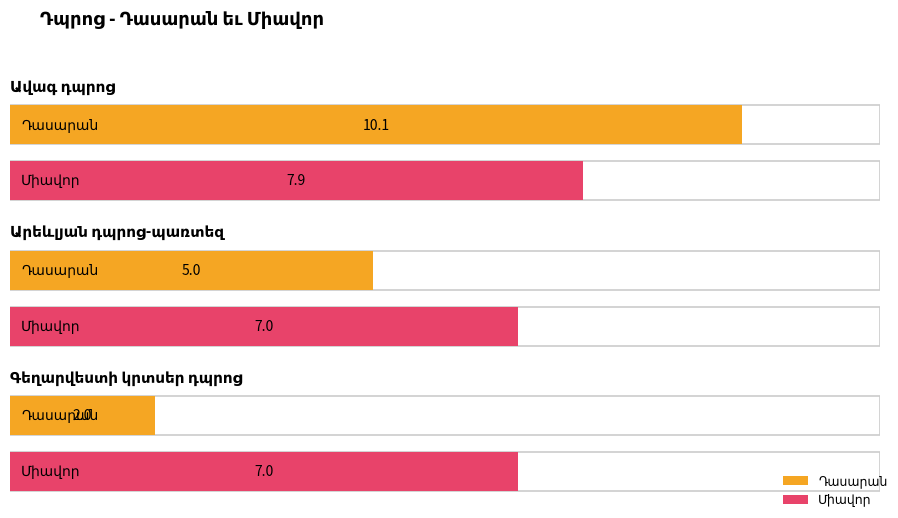

True or false: Դասարան has a value of 2 at Գեղարվեստի կրտսեր դպրոց.

True